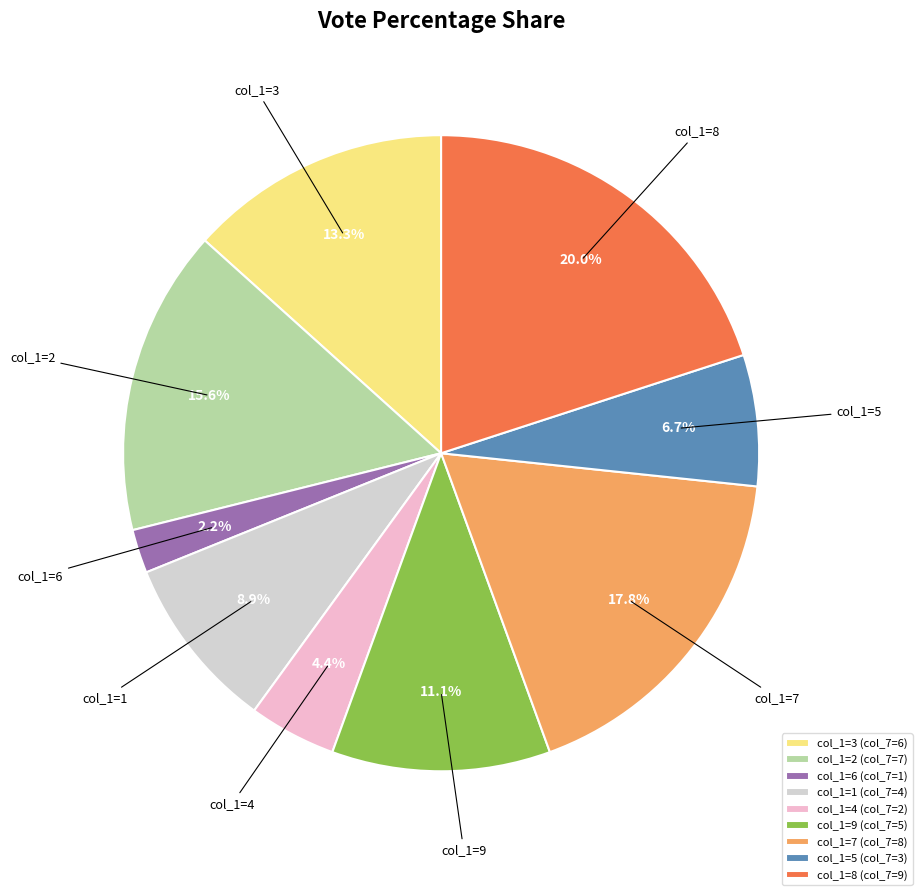

Between col_1=3 (col_7=6) and col_1=8 (col_7=9), which is larger?

col_1=8 (col_7=9)